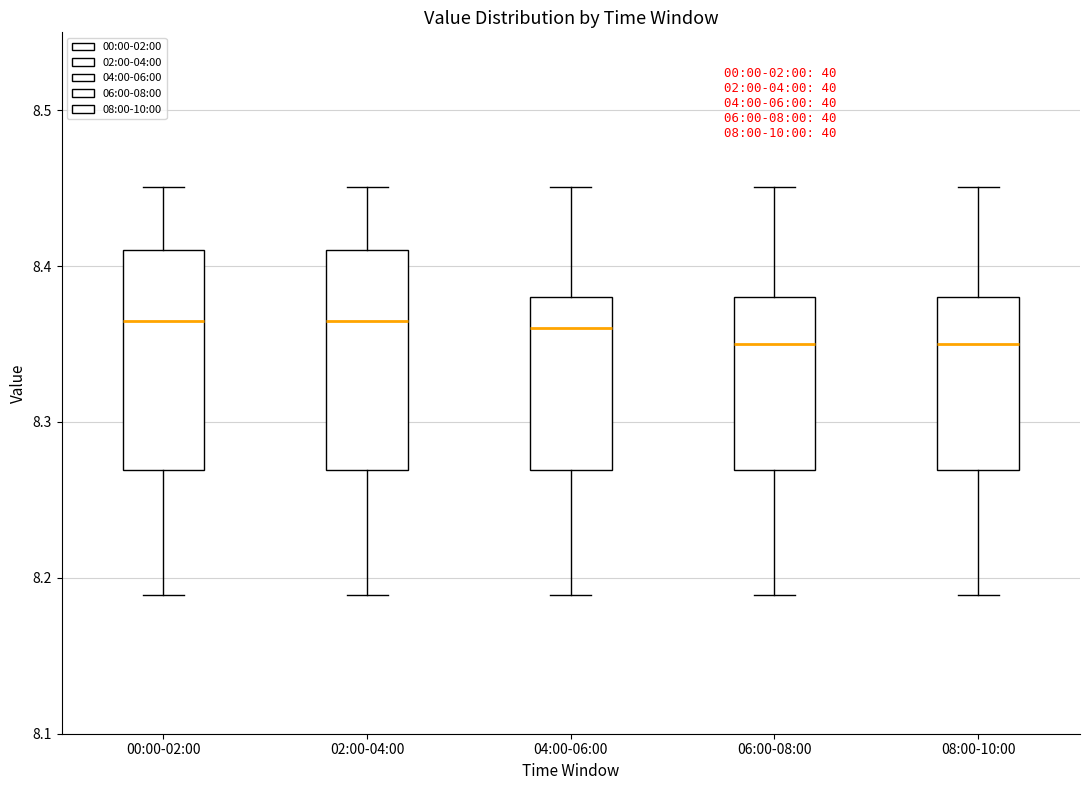

Reading left to right, read every box against the y-axis: the position of its median line, the range the box covers, and the ends of its whiskers. The values are not printed on the chart, so give them approximately, as read against the axis.

00:00-02:00: median 8.37, box 8.27 to 8.41, whiskers 8.19 to 8.45
02:00-04:00: median 8.37, box 8.27 to 8.41, whiskers 8.19 to 8.45
04:00-06:00: median 8.36, box 8.27 to 8.38, whiskers 8.19 to 8.45
06:00-08:00: median 8.35, box 8.27 to 8.38, whiskers 8.19 to 8.45
08:00-10:00: median 8.35, box 8.27 to 8.38, whiskers 8.19 to 8.45